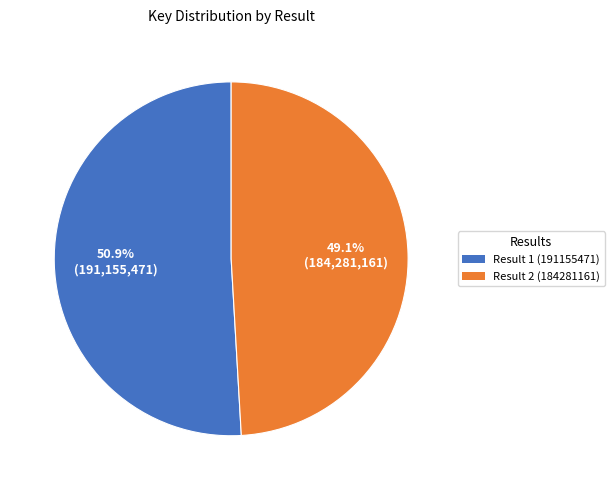

True or false: Result 2 (184281161) accounts for 63% of the total.

False